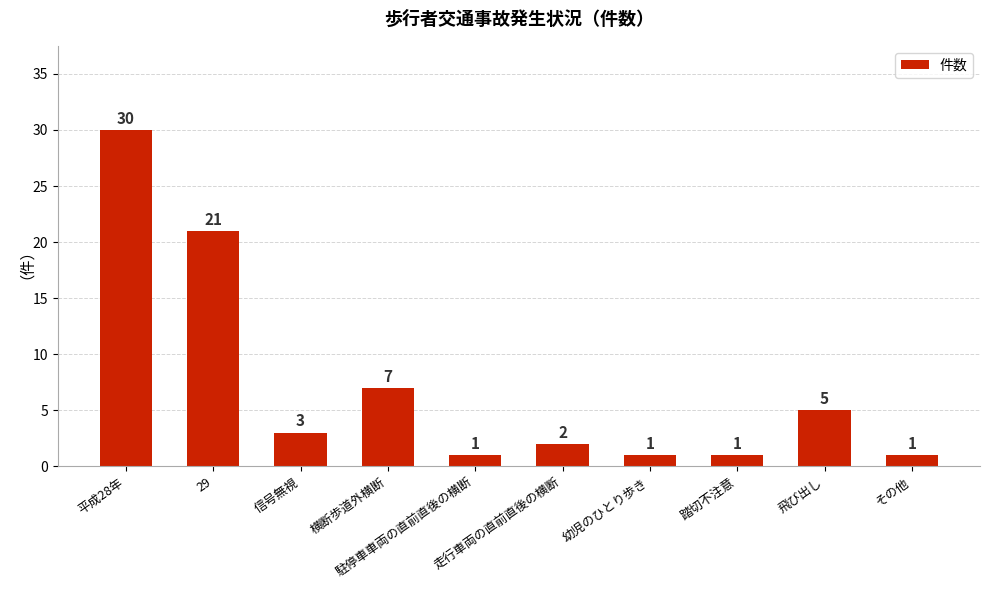

What is the ratio of the value at 信号無視 to the value at 走行車両の直前直後の横断?

1.5